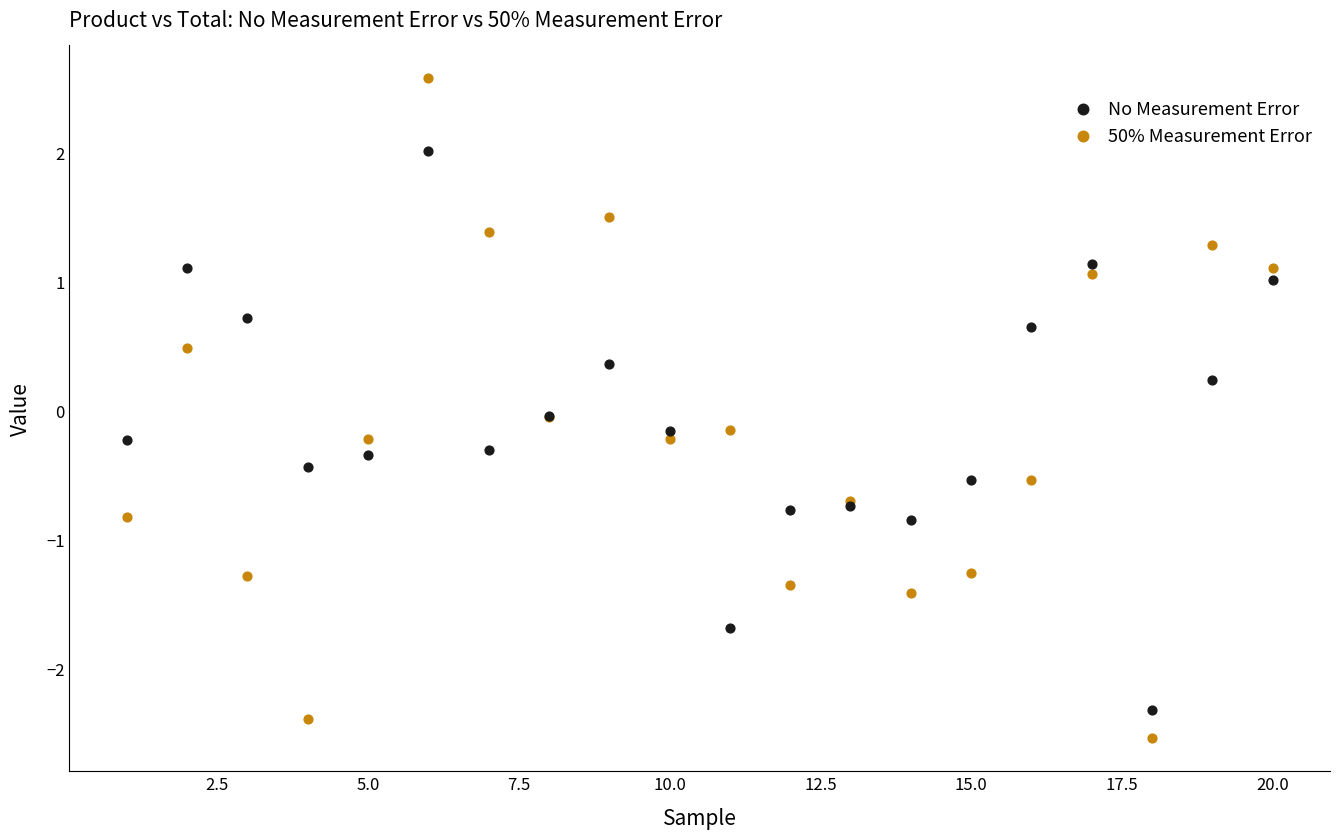

What is the X range (max minus min) for the scatter plot?

19.0